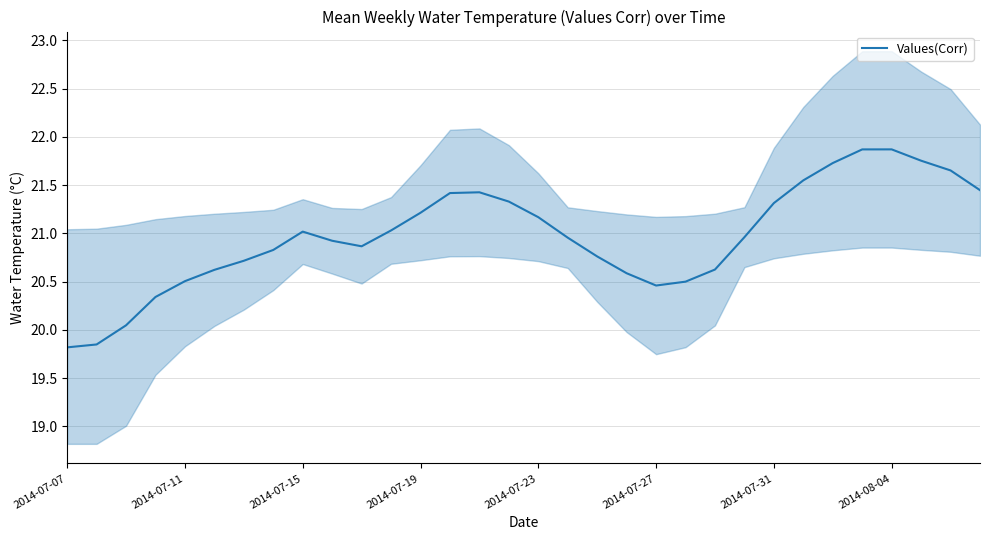

How many interior local peaks (higher than both neighbors) does the data have?

3